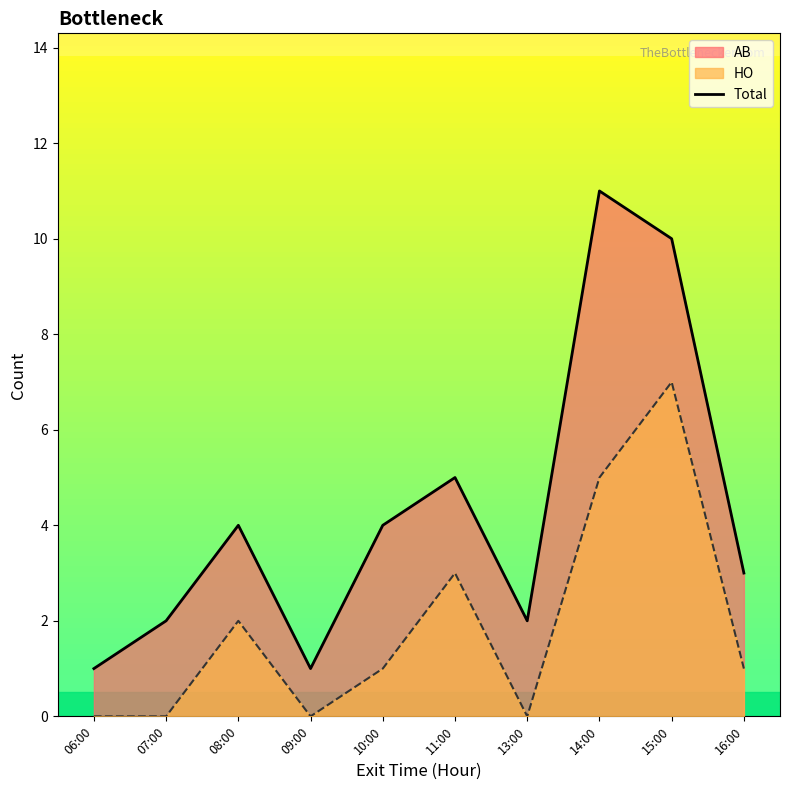

Is it true that the value at 13:00 is 1?

False